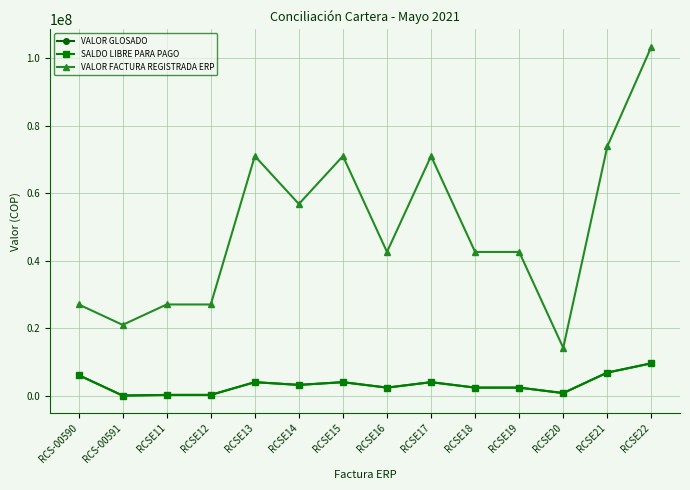

What are all the series names shown in the legend?

VALOR GLOSADO, SALDO LIBRE PARA PAGO, VALOR FACTURA REGISTRADA ERP